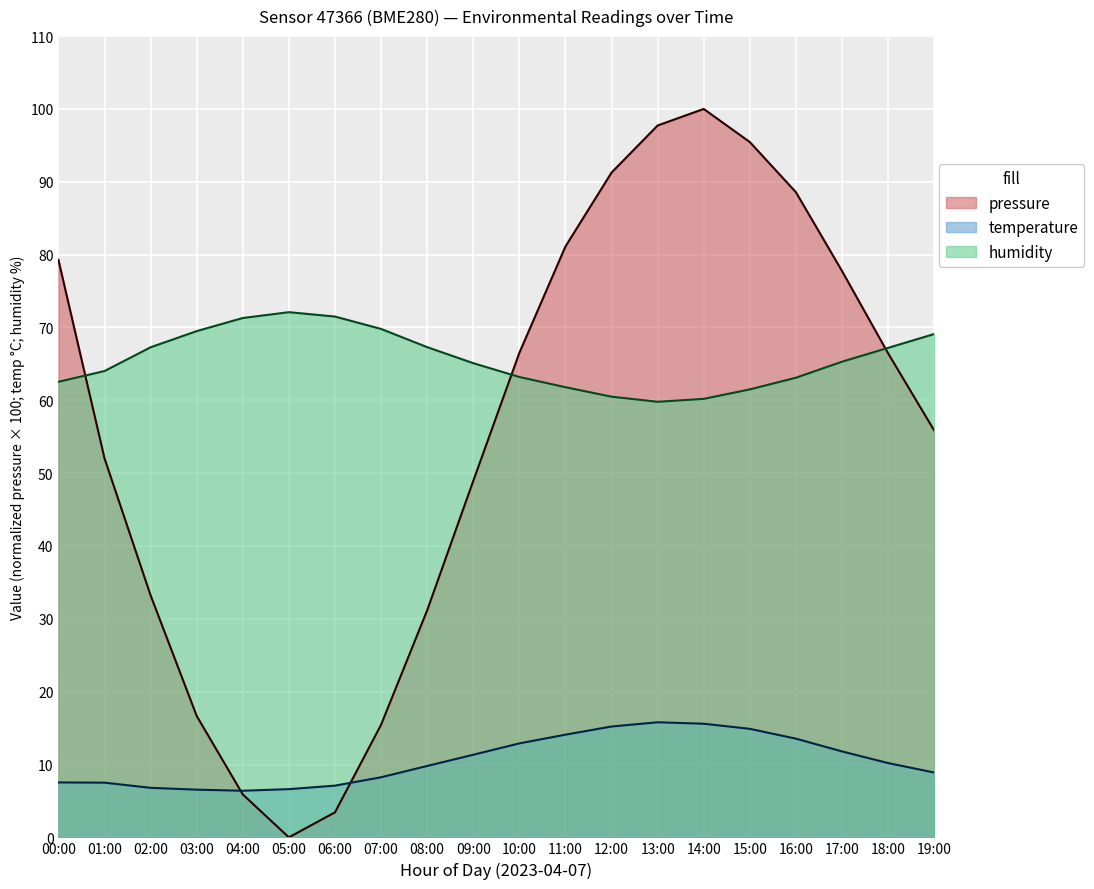

What is the difference between the humidity values at 03:00 and 19:00?

0.4